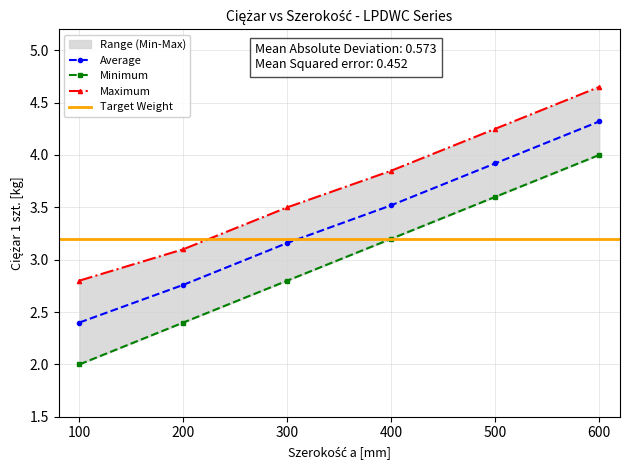

List the labels in order of Average value, largest first.

600, 500, 400, 300, 200, 100